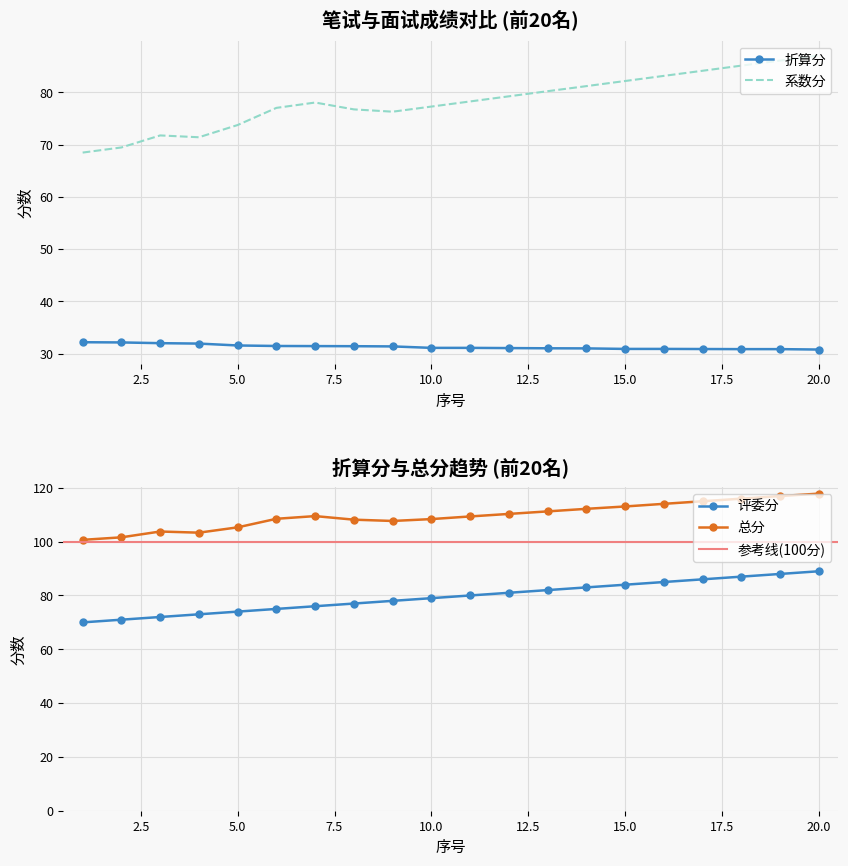

Is the value of 折算分 at 2 greater than the value of 评委分 at 18?

No